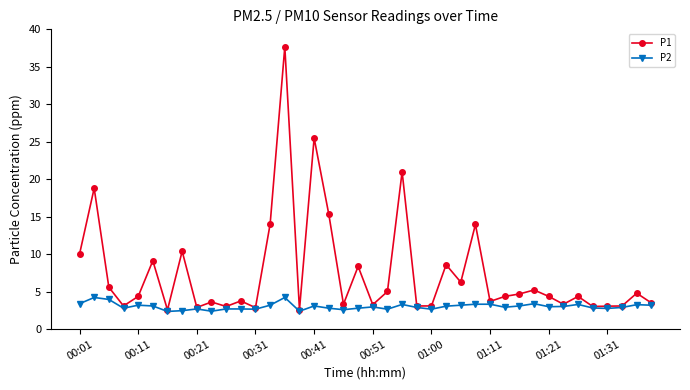

What is the value of the P2 point at the 33rd from the left?

3.0